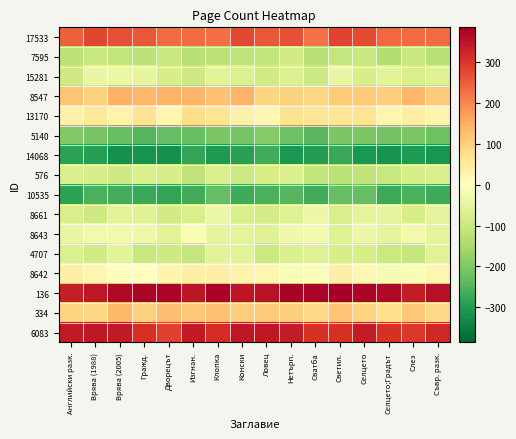

Reading right to left, extract all data points from this chart.

17533: Съвр. разк.=234.3	Слез=234.2	Селцето;Градът=236.0	Селцето=273.2	Светил.=281.4	Сватба=224.5	Нетърп.=265.7	Ловец=259.3	Конски=275.2	Клопка=226.7	Изгнан.=232.6	Дворецът=232.6	Гражд.=259.2	Врява (2005)=267.2	Врява (1988)=280.3	Английски разк.=245.7
7595: Съвр. разк.=-126.5	Слез=-100.3	Селцето;Градът=-134.0	Селцето=-101.2	Светил.=-105.9	Сватба=-124.8	Нетърп.=-89.6	Ловец=-109.4	Конски=-114.8	Клопка=-119.2	Изгнан.=-128.4	Дворецът=-100.0	Гражд.=-119.3	Врява (2005)=-110.8	Врява (1988)=-105.3	Английски разк.=-118.5
15281: Съвр. разк.=-65.5	Слез=-78.0	Селцето;Градът=-57.0	Селцето=-81.2	Светил.=-42.2	Сватба=-94.7	Нетърп.=-67.0	Ловец=-89.4	Конски=-70.3	Клопка=-55.7	Изгнан.=-90.9	Дворецът=-78.5	Гражд.=-48.2	Врява (2005)=-38.8	Врява (1988)=-39.8	Английски разк.=-92.8
8547: Съвр. разк.=108.7	Слез=137.0	Селцето;Градът=103.5	Селцето=110.6	Светил.=106.8	Сватба=90.0	Нетърп.=99.0	Ловец=92.6	Конски=142.6	Клопка=123.1	Изгнан.=140.9	Дворецът=143.6	Гражд.=133.8	Врява (2005)=145.4	Врява (1988)=98.3	Английски разк.=120.1
13170: Съвр. разк.=26.2	Слез=40.8	Селцето;Градът=23.7	Селцето=65.5	Светил.=63.0	Сватба=61.7	Нетърп.=68.2	Ловец=19.6	Конски=31.2	Клопка=65.6	Изгнан.=78.5	Дворецът=23.7	Гражд.=67.4	Врява (2005)=27.7	Врява (1988)=51.8	Английски разк.=36.1
5140: Съвр. разк.=-219.1	Слез=-202.5	Селцето;Градът=-215.1	Селцето=-203.1	Светил.=-206.0	Сватба=-241.6	Нетърп.=-220.4	Ловец=-195.5	Конски=-210.5	Клопка=-205.0	Изгнан.=-229.2	Дворецът=-230.1	Гражд.=-244.9	Врява (2005)=-228.9	Врява (1988)=-211.4	Английски разк.=-197.0
14068: Съвр. разк.=-311.1	Слез=-303.4	Селцето;Градът=-316.1	Селцето=-307.0	Светил.=-275.4	Сватба=-296.1	Нетърп.=-305.8	Ловец=-266.3	Конски=-290.2	Клопка=-301.9	Изгнан.=-282.6	Дворецът=-318.9	Гражд.=-314.3	Врява (2005)=-319.2	Врява (1988)=-295.1	Английски разк.=-289.4
576: Съвр. разк.=-77.1	Слез=-79.7	Селцето;Градът=-103.1	Селцето=-115.1	Светил.=-122.1	Сватба=-109.7	Нетърп.=-75.0	Ловец=-80.3	Конски=-96.4	Клопка=-75.2	Изгнан.=-117.6	Дворецът=-80.5	Гражд.=-76.5	Врява (2005)=-90.7	Врява (1988)=-80.3	Английски разк.=-73.0
10535: Съвр. разк.=-270.7	Слез=-258.9	Селцето;Градът=-273.6	Селцето=-231.0	Светил.=-230.4	Сватба=-266.9	Нетърп.=-246.6	Ловец=-257.6	Конски=-269.4	Клопка=-232.2	Изгнан.=-268.5	Дворецът=-281.6	Гражд.=-275.4	Врява (2005)=-263.7	Врява (1988)=-258.1	Английски разк.=-288.3
8661: Съвр. разк.=-49.1	Слез=-78.5	Селцето;Градът=-47.1	Селцето=-52.4	Светил.=-78.2	Сватба=-33.6	Нетърп.=-63.4	Ловец=-84.1	Конски=-78.4	Клопка=-38.3	Изгнан.=-76.0	Дворецът=-89.7	Гражд.=-62.6	Врява (2005)=-56.2	Врява (1988)=-90.5	Английски разк.=-75.7
8643: Съвр. разк.=-54.3	Слез=-26.0	Селцето;Градът=-51.2	Селцето=-34.0	Светил.=-63.8	Сватба=-24.1	Нетърп.=-29.3	Ловец=-62.3	Конски=-53.6	Клопка=-45.5	Изгнан.=-14.6	Дворецът=-59.3	Гражд.=-32.6	Врява (2005)=-26.7	Врява (1988)=-26.8	Английски разк.=-42.7
4707: Съвр. разк.=-58.9	Слез=-107.2	Селцето;Градът=-98.2	Селцето=-81.0	Светил.=-79.4	Сватба=-63.7	Нетърп.=-73.2	Ловец=-97.3	Конски=-60.1	Клопка=-57.3	Изгнан.=-105.9	Дворецът=-92.3	Гражд.=-104.5	Врява (2005)=-56.5	Врява (1988)=-89.5	Английски разк.=-71.3
8642: Съвр. разк.=23.1	Слез=-10.7	Селцето;Градът=-16.2	Селцето=19.6	Светил.=37.2	Сватба=-7.1	Нетърп.=-11.7	Ловец=21.8	Конски=30.0	Клопка=36.5	Изгнан.=37.1	Дворецът=26.8	Гражд.=4.2	Врява (2005)=3.6	Врява (1988)=21.2	Английски разк.=37.3
136: Съвр. разк.=357.3	Слез=340.9	Селцето;Градът=369.3	Селцето=374.7	Светил.=386.2	Сватба=374.2	Нетърп.=380.0	Ловец=354.8	Конски=349.5	Клопка=378.0	Изгнан.=348.7	Дворецът=374.4	Гражд.=376.8	Врява (2005)=368.2	Врява (1988)=344.9	Английски разк.=335.6
334: Съвр. разк.=85.9	Слез=114.0	Селцето;Градът=76.7	Селцето=92.1	Светил.=118.6	Сватба=87.0	Нетърп.=104.8	Ловец=109.9	Конски=105.4	Клопка=122.9	Изгнан.=113.1	Дворецът=128.8	Гражд.=98.8	Врява (2005)=133.6	Врява (1988)=89.9	Английски разк.=91.2
6083: Съвр. разк.=320.7	Слез=297.4	Селцето;Градът=306.3	Селцето=338.3	Светил.=310.4	Сватба=304.9	Нетърп.=338.4	Ловец=345.1	Конски=345.2	Клопка=312.9	Изгнан.=342.9	Дворецът=288.2	Гражд.=309.5	Врява (2005)=342.1	Врява (1988)=344.5	Английски разк.=343.7